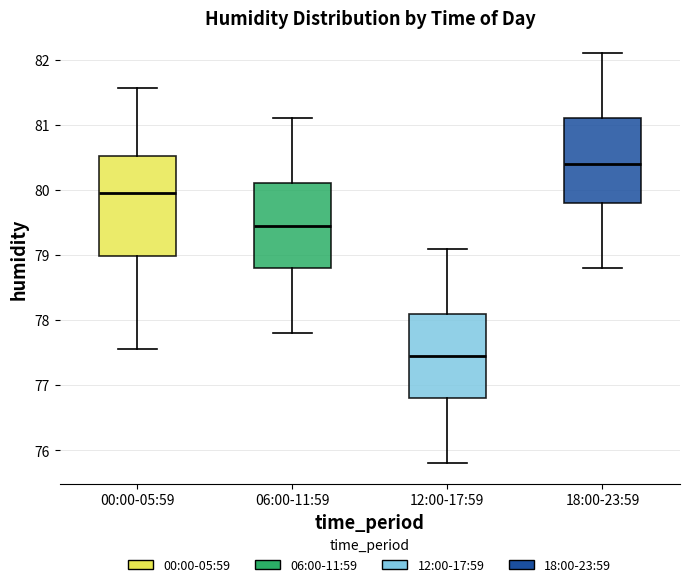

Reading left to right, transcribe this box plot: for each box, give where its median line is, the range the box spans, and where its two whiskers end, as read against the y-axis. The values are not printed on the chart, so give them approximately, as read against the axis.

00:00-05:59: median 80.0, box 79.0 to 80.5, whiskers 77.6 to 81.6
06:00-11:59: median 79.5, box 78.8 to 80.1, whiskers 77.8 to 81.1
12:00-17:59: median 77.5, box 76.8 to 78.1, whiskers 75.8 to 79.1
18:00-23:59: median 80.4, box 79.8 to 81.1, whiskers 78.8 to 82.1